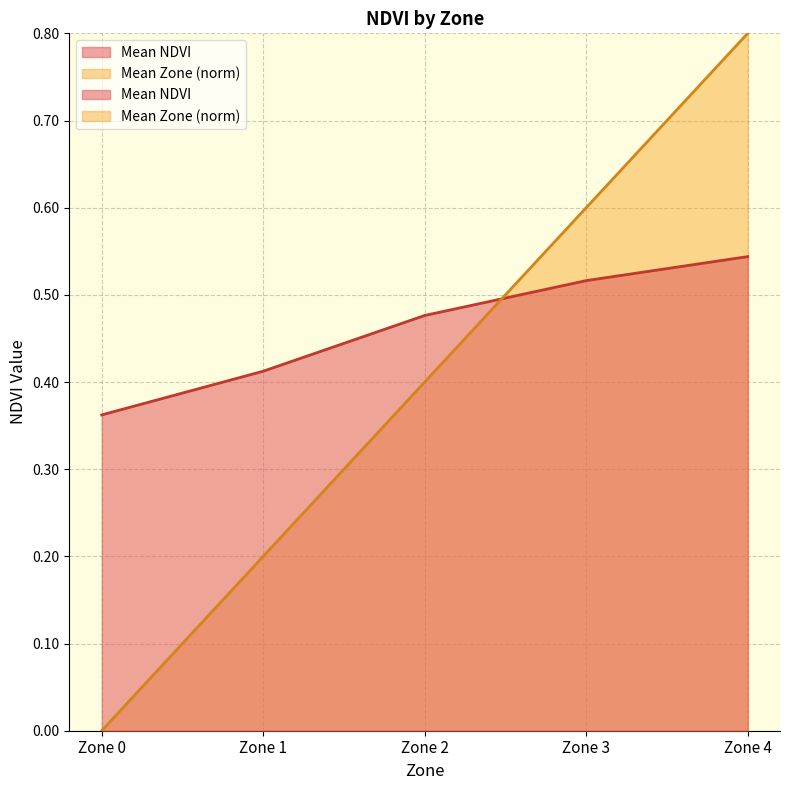

Rank the series by their maximum value, from lowest to highest.

Mean NDVI, Mean Zone